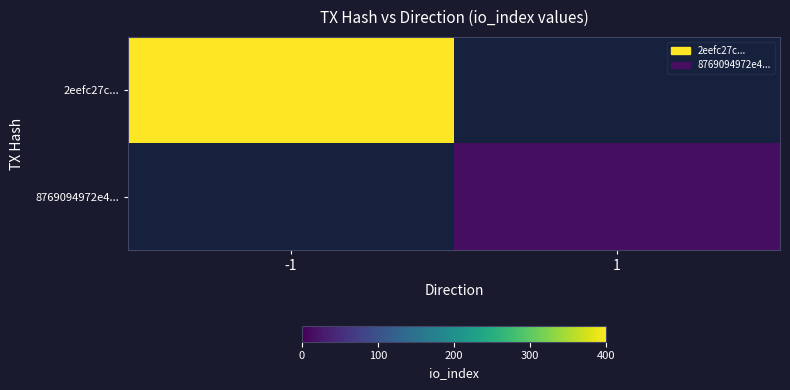

How many series are shown in this chart?

2